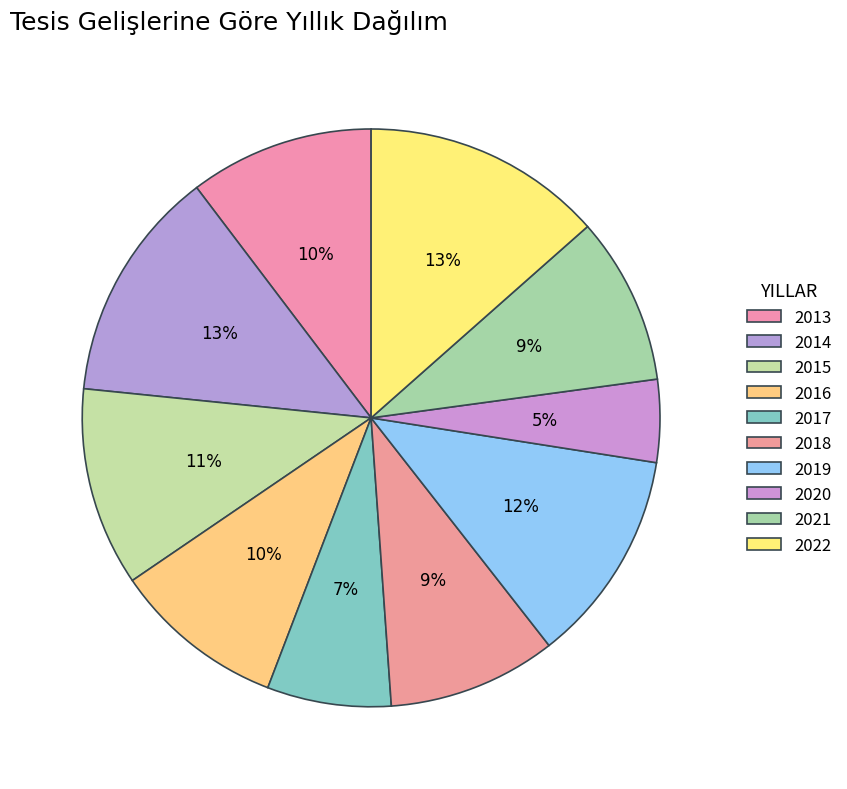

Is the sum of 2020 and 2013 greater than half?

No